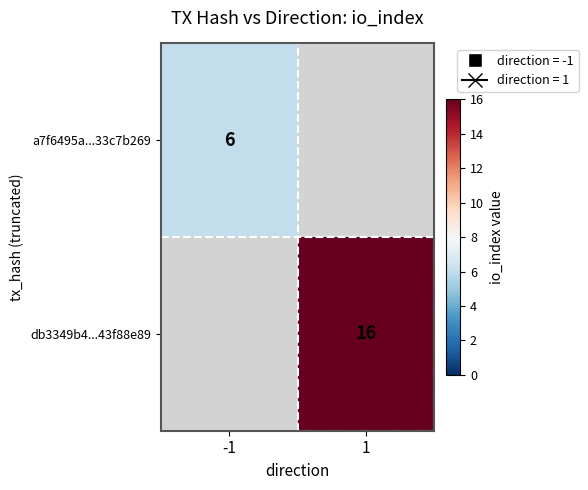

Is it true that a7f6495a...33c7b269 equals 6 at -1?

True